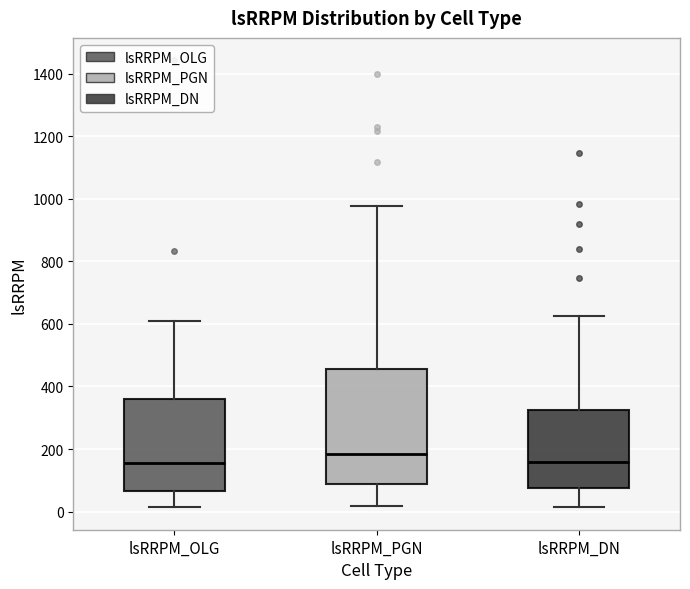

Which box's median line is the highest?

lsRRPM_PGN